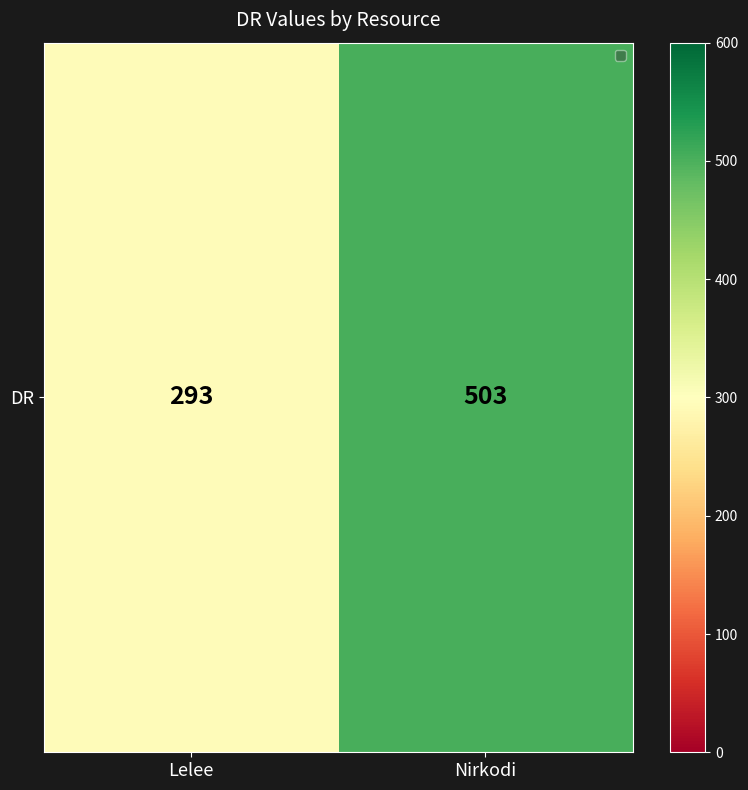

Reading left to right, extract all data points from this chart.

293	503